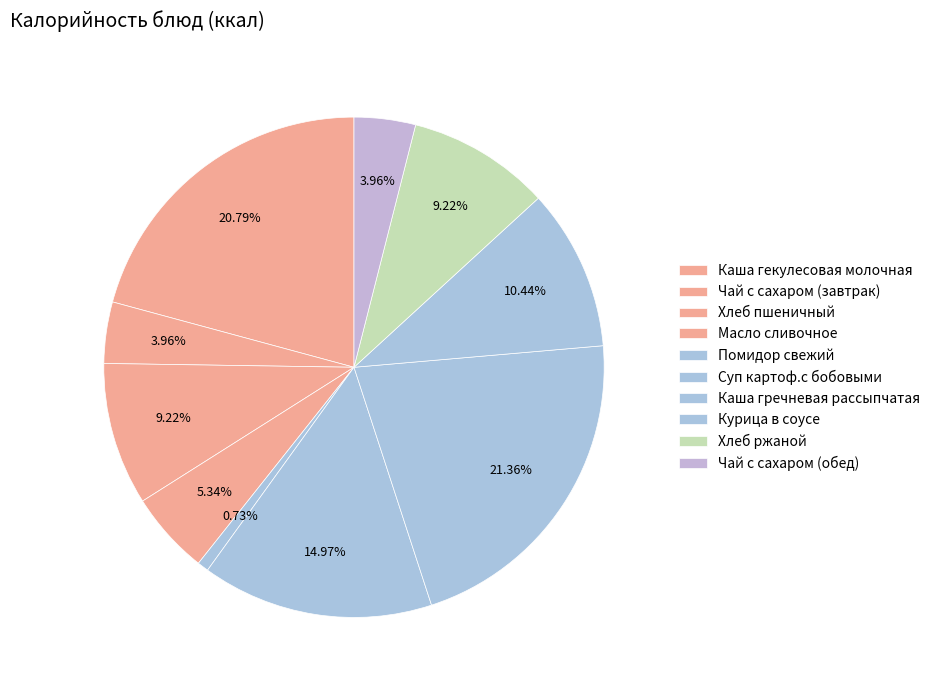

Count the number of slices in the pie.

10